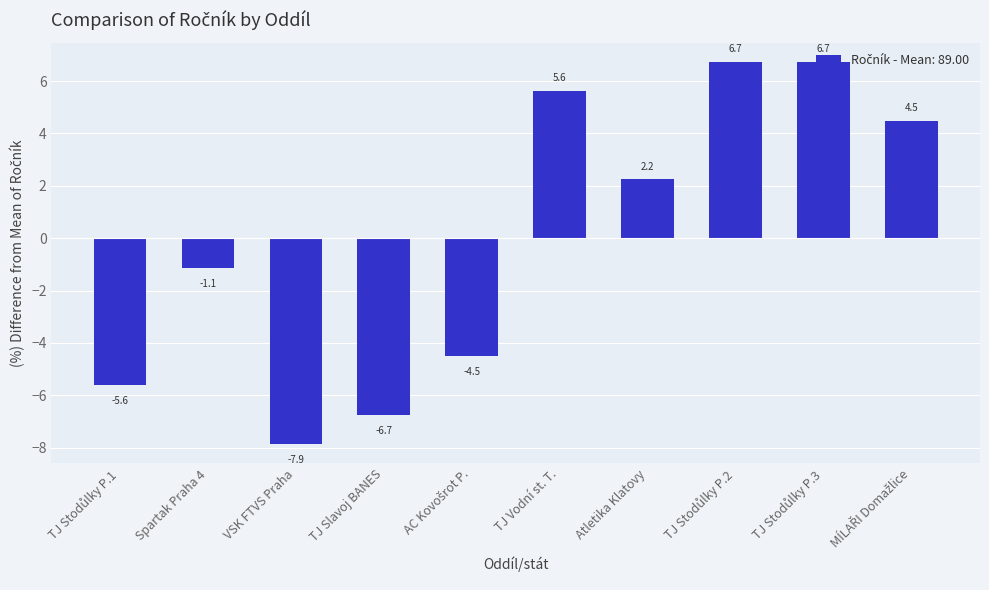

How many values are above zero?

5